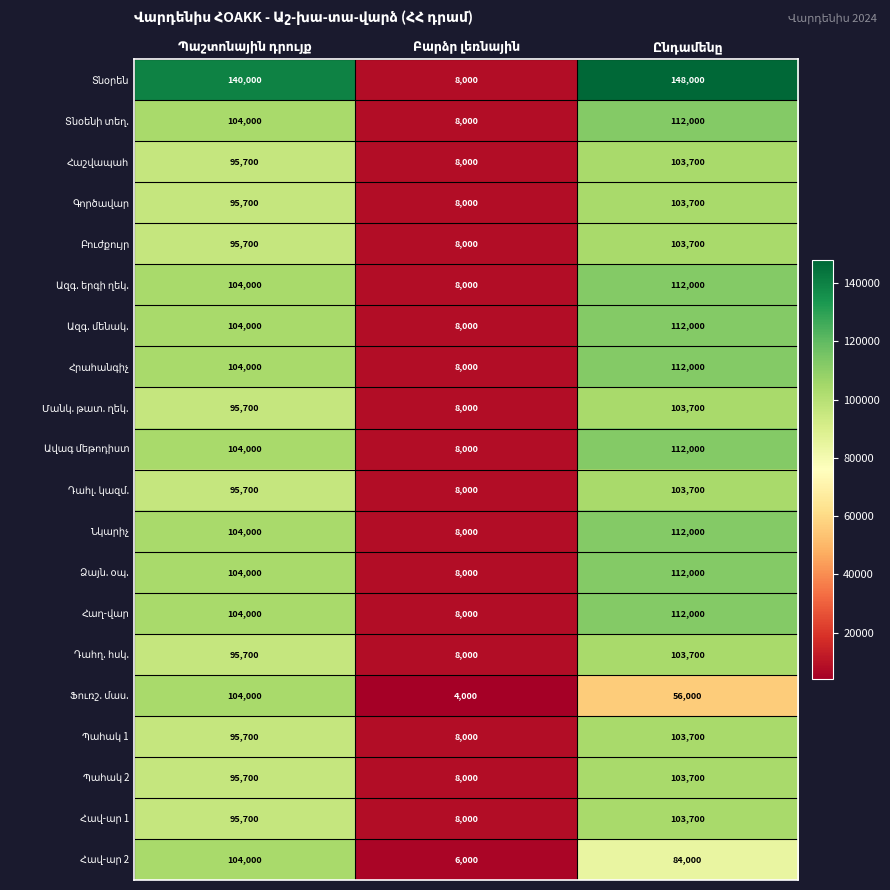

True or false: Ազգ. մենակ. has a value of 30725 at Պաշտոնային դրույք.

False